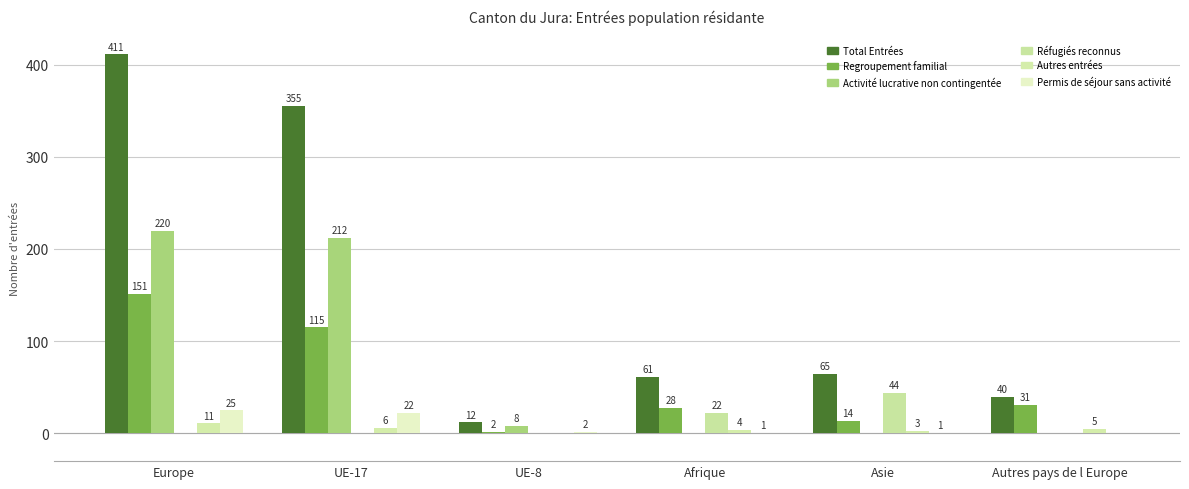

How many groups of bars are there?

6